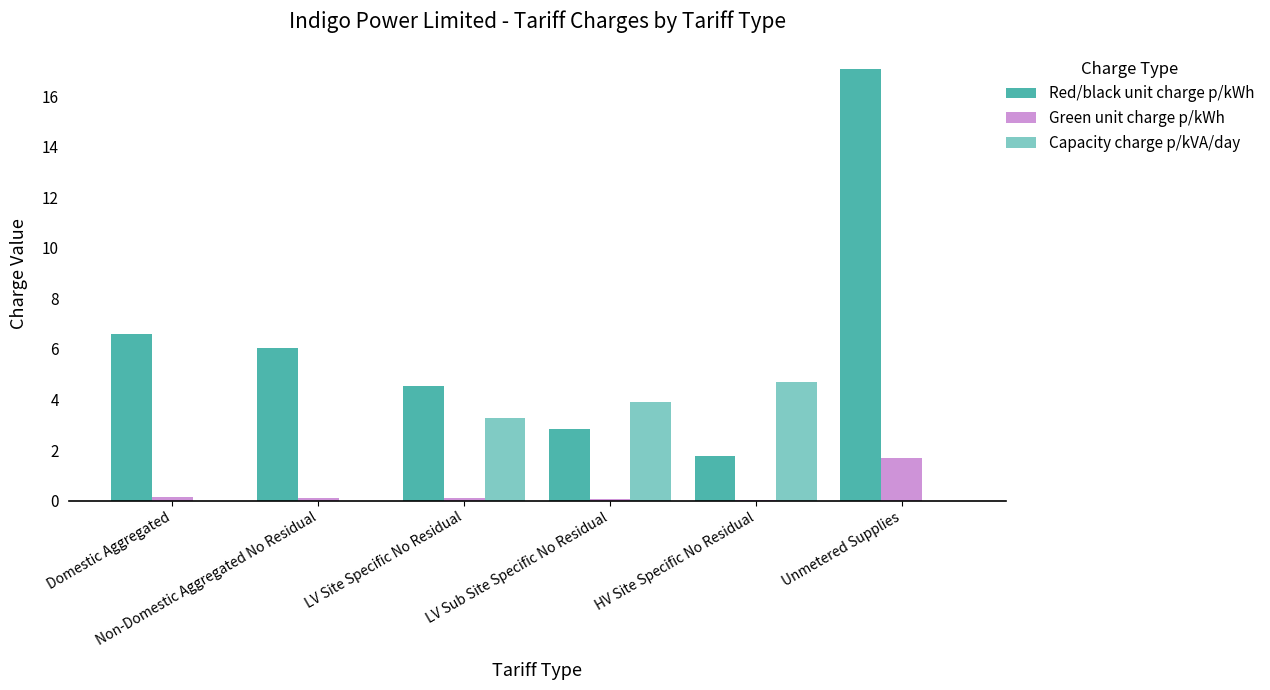

What is the average value of the Red/black unit charge p/kWh series?

6.5